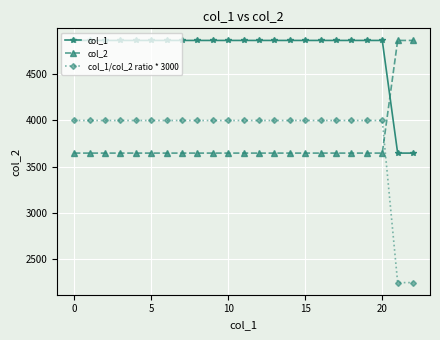

Reading right to left, list all the values displayed in this chart.

col_1: 3648	3648	4864	4864	4864	4864	4864	4864	4864	4864	4864	4864	4864	4864	4864	4864	4864	4864	4864	4864	4864	4864	4864
col_2: 4864	4864	3648	3648	3648	3648	3648	3648	3648	3648	3648	3648	3648	3648	3648	3648	3648	3648	3648	3648	3648	3648	3648
col_1/col_2 ratio * 3000: 2250	2250	4000	4000	4000	4000	4000	4000	4000	4000	4000	4000	4000	4000	4000	4000	4000	4000	4000	4000	4000	4000	4000